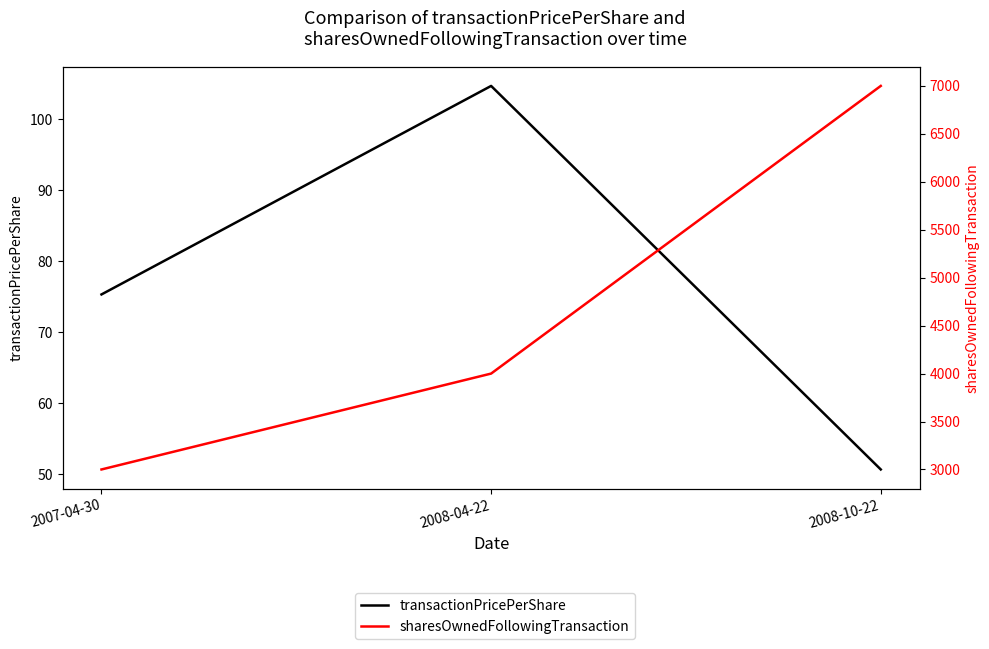

Rank the series by their average value, from lowest to highest.

transactionPricePerShare, sharesOwnedFollowingTransaction